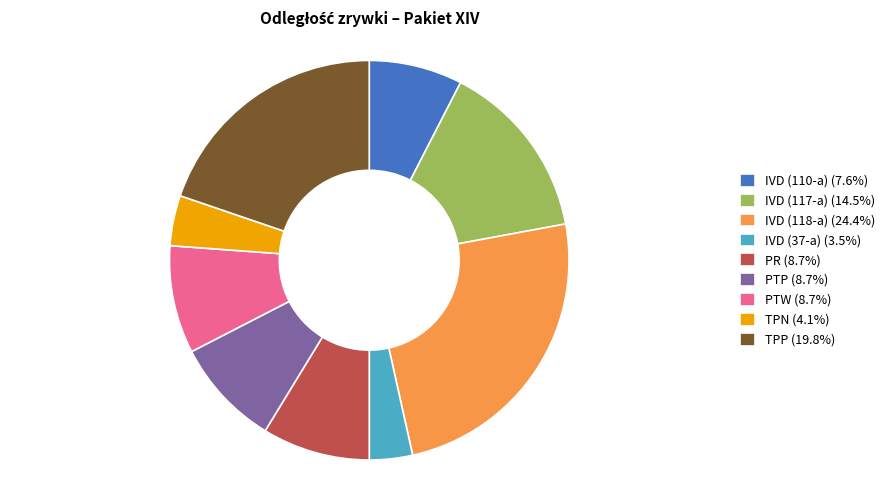

What is the ratio of the value at IVD (117-a) (14.5%) to the value at PR (8.7%)?

1.7